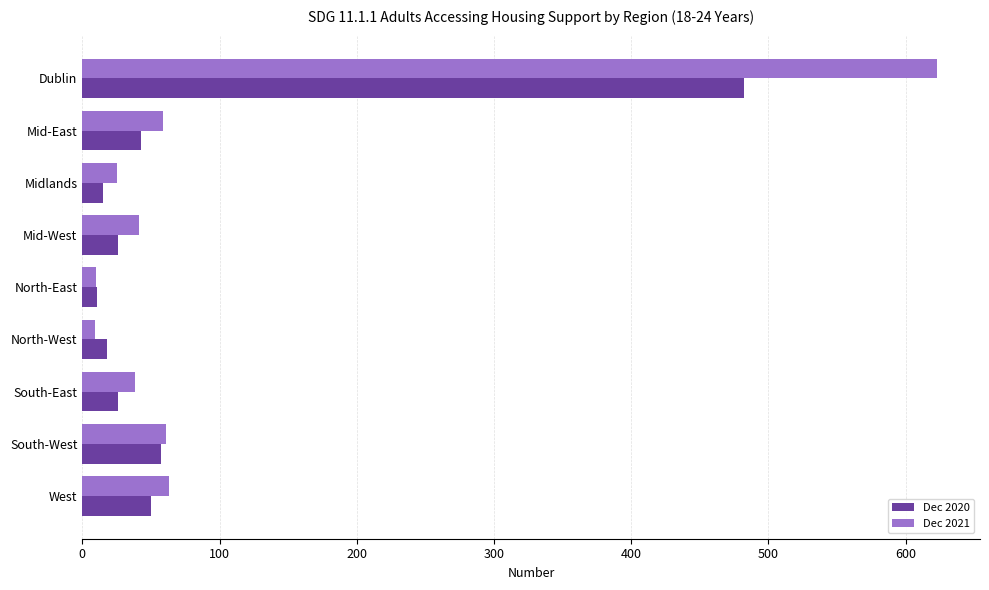

Where is Dec 2020 nearest to the value 246?

South-West